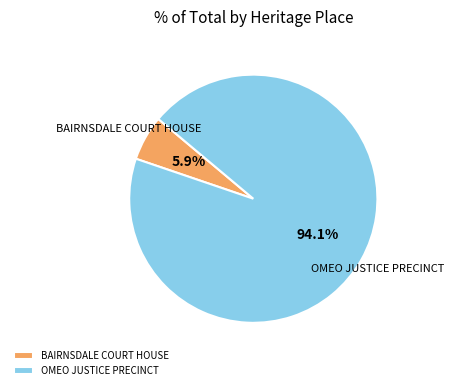

To the nearest percent, what percentage of the pie is OMEO JUSTICE PRECINCT?

94%